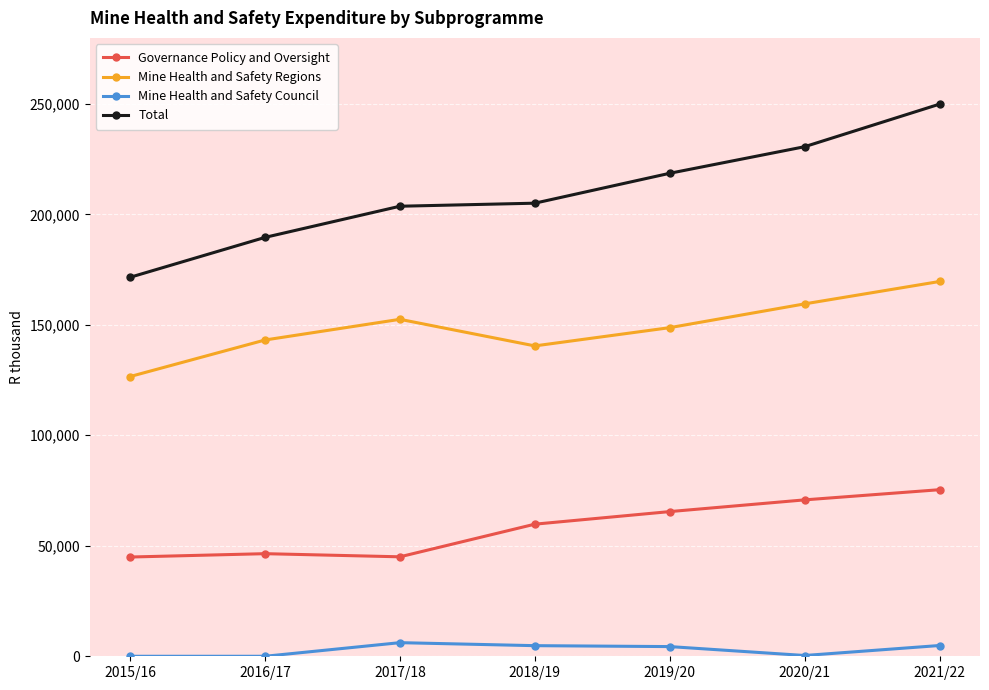

True or false: Governance Policy and Oversight and Mine Health and Safety Council intersect in this chart.

False